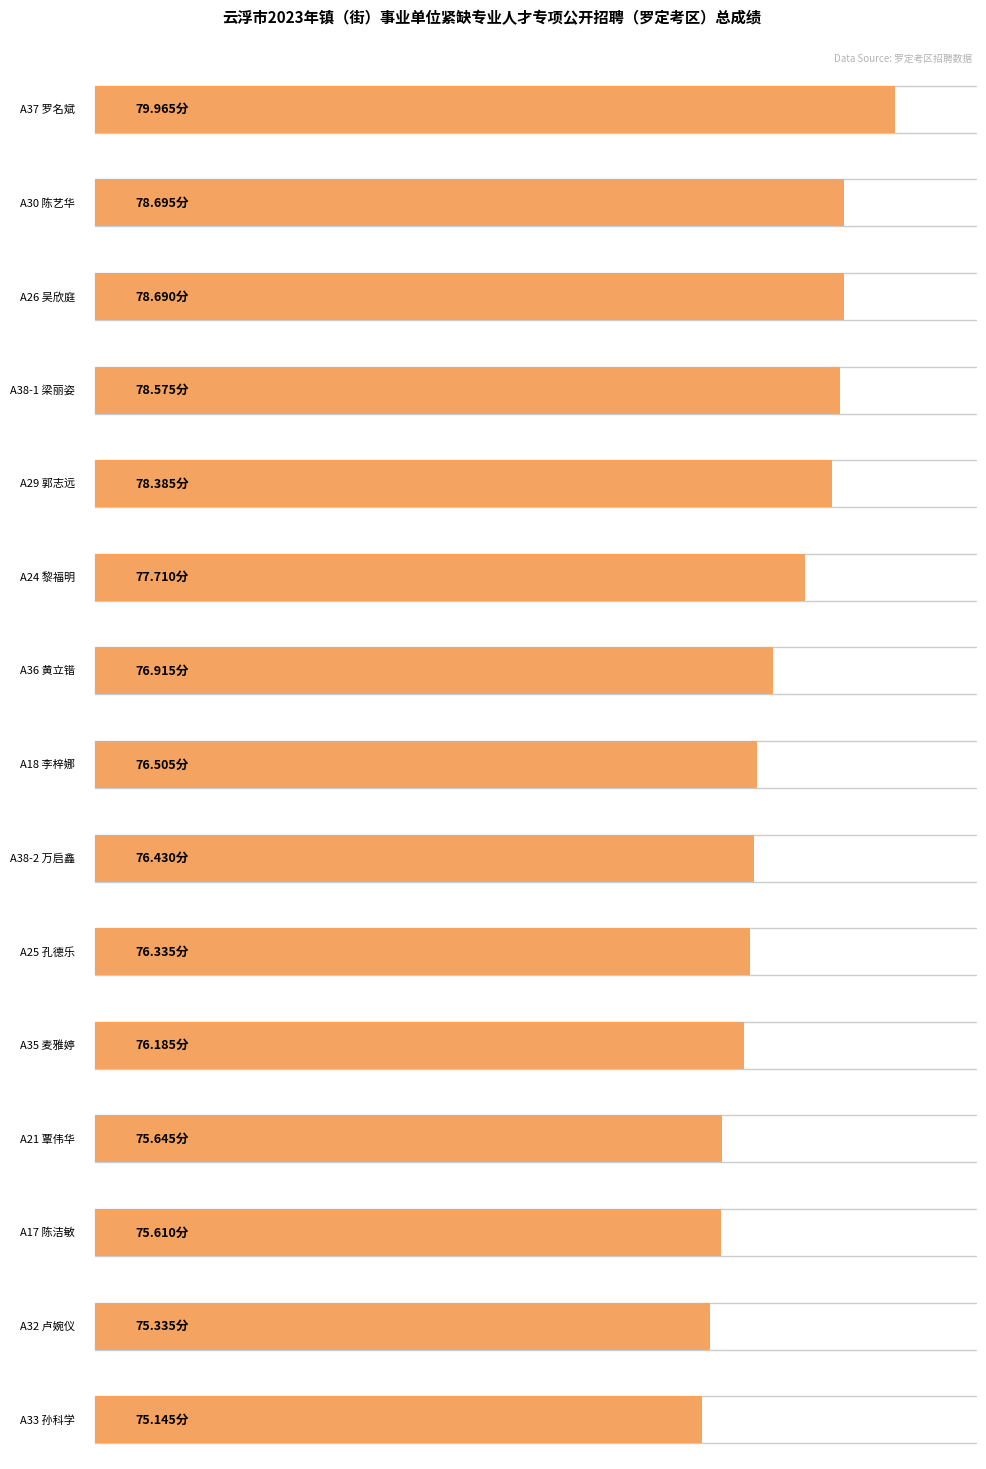

At which category does the chart reach its peak across all series?

A37